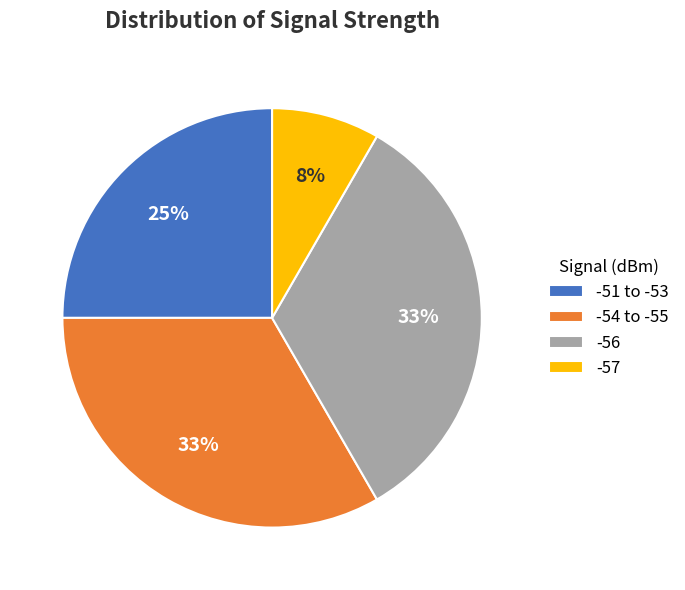

True or false: -54 to -55 accounts for 47% of the total.

False